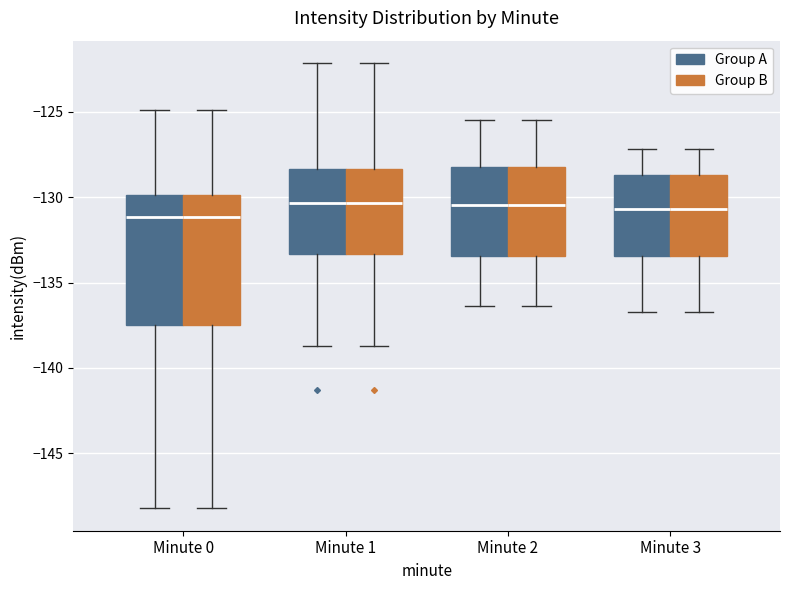

Reading left to right, read every box against the y-axis: the position of its median line, the range the box covers, and the ends of its whiskers. The values are not printed on the chart, so give them approximately, as read against the axis.

Minute 0 (Group A): median -131.0, box -137.5 to -130.0, whiskers -148.0 to -125.0
Minute 0 (Group B): median -131.0, box -137.5 to -130.0, whiskers -148.0 to -125.0
Minute 1 (Group A): median -130.5, box -133.5 to -128.5, whiskers -138.5 to -122.0
Minute 1 (Group B): median -130.5, box -133.5 to -128.5, whiskers -138.5 to -122.0
Minute 2 (Group A): median -130.5, box -133.5 to -128.0, whiskers -136.5 to -125.5
Minute 2 (Group B): median -130.5, box -133.5 to -128.0, whiskers -136.5 to -125.5
Minute 3 (Group A): median -130.5, box -133.5 to -128.5, whiskers -136.5 to -127.0
Minute 3 (Group B): median -130.5, box -133.5 to -128.5, whiskers -136.5 to -127.0